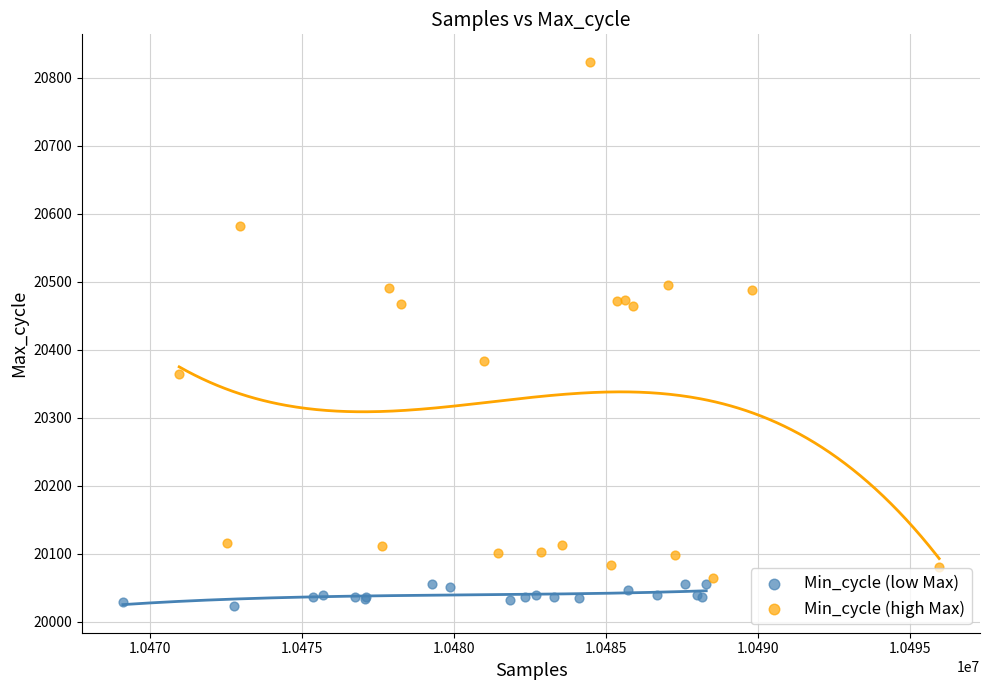

Which series has the widest spread of Y values?

Min_cycle (high Max)